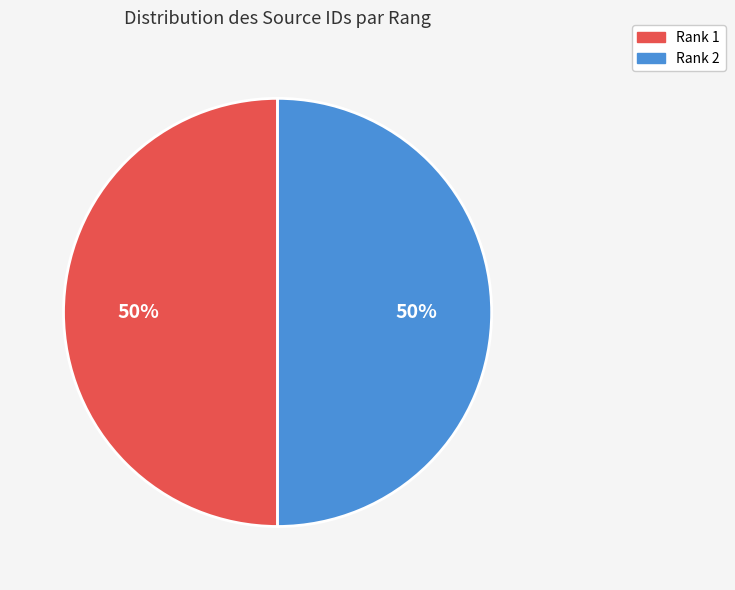

Approximately how many times larger is the value at Rank 1 compared to Rank 2?

1.0